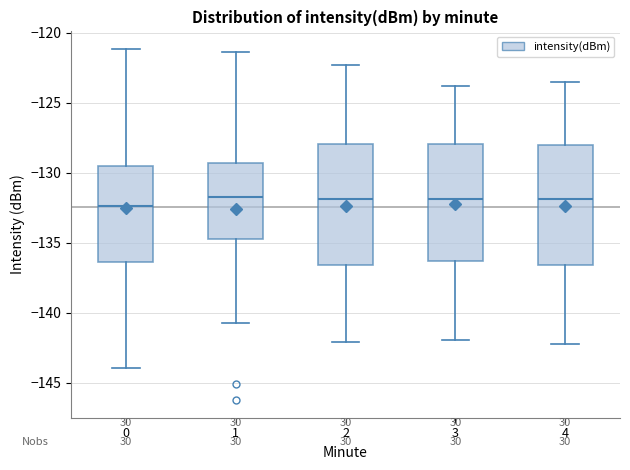

Reading left to right, read every box against the y-axis: the position of its median line, the range the box covers, and the ends of its whiskers. The values are not printed on the chart, so give them approximately, as read against the axis.

0: median -132.5, box -136.5 to -129.5, whiskers -144.0 to -121.0
1: median -131.5, box -135.0 to -129.5, whiskers -140.5 to -121.5
2: median -132.0, box -136.5 to -128.0, whiskers -142.0 to -122.5
3: median -132.0, box -136.5 to -128.0, whiskers -142.0 to -124.0
4: median -132.0, box -136.5 to -128.0, whiskers -142.0 to -123.5